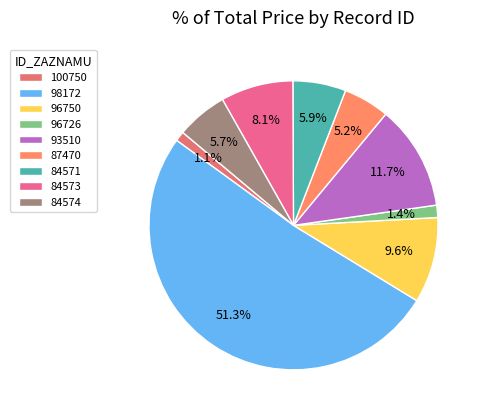

To the nearest percent, what is the combined percentage of 96726 and 96750?

11%